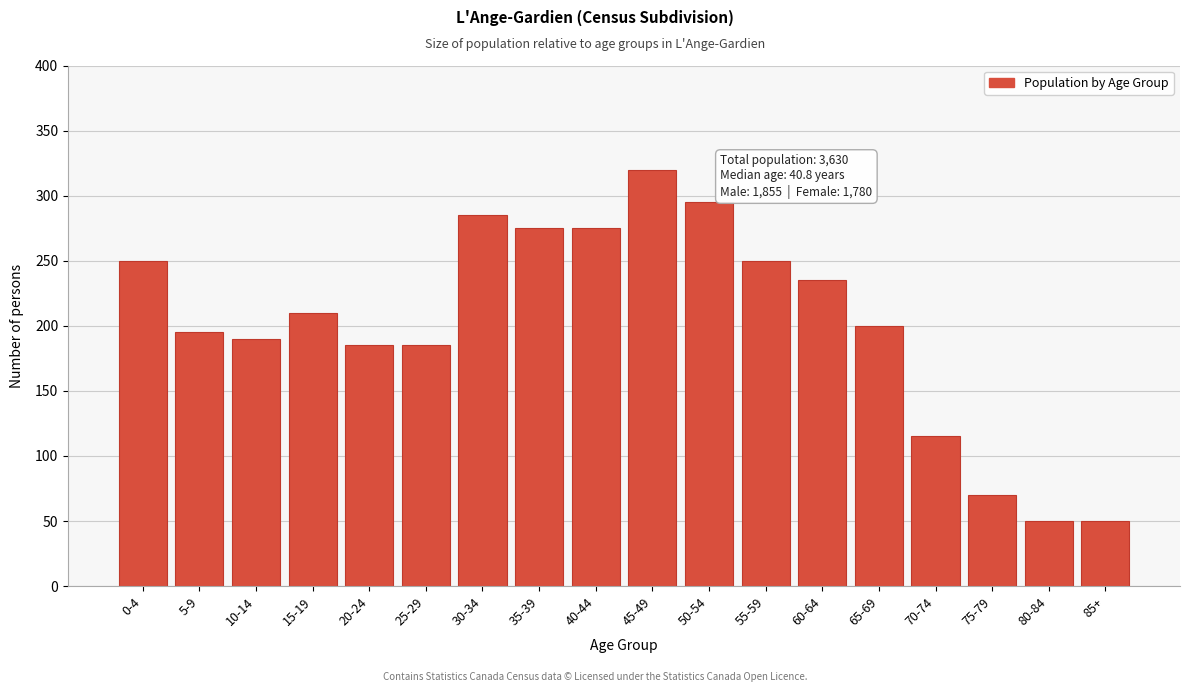

Reading left to right, transcribe all the data shown in this chart.

0-4=250	5-9=195	10-14=190	15-19=210	20-24=185	25-29=185	30-34=285	35-39=275	40-44=275	45-49=320	50-54=295	55-59=250	60-64=235	65-69=200	70-74=115	75-79=70	80-84=50	85+=50